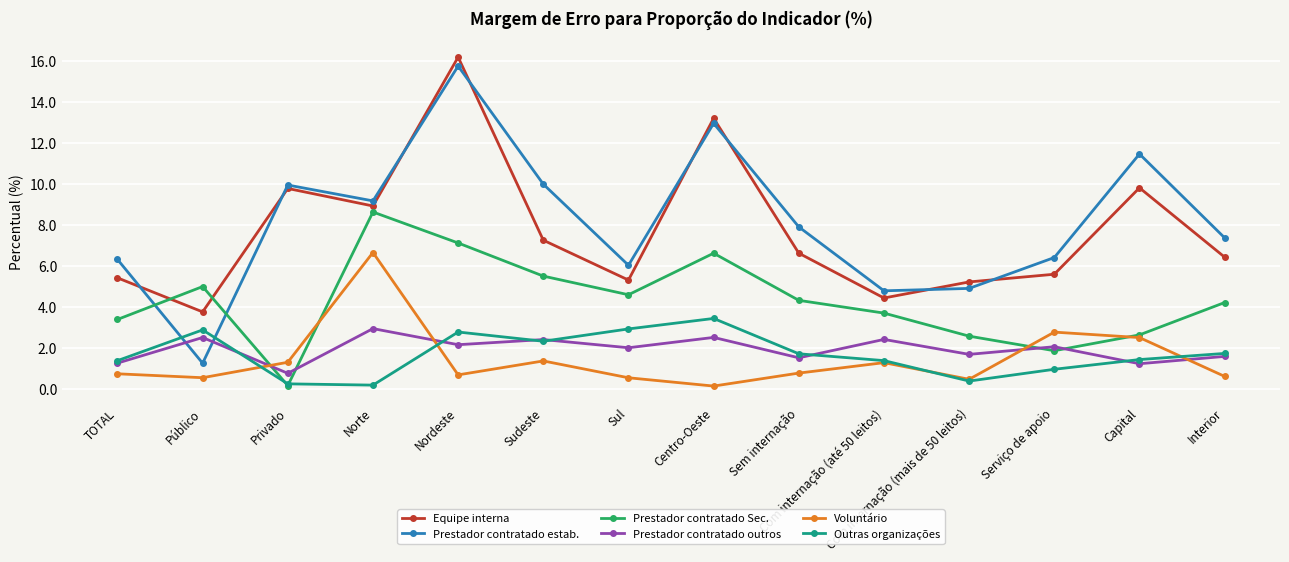

Which series has the largest range (max minus min)?

Prestador contratado estab.